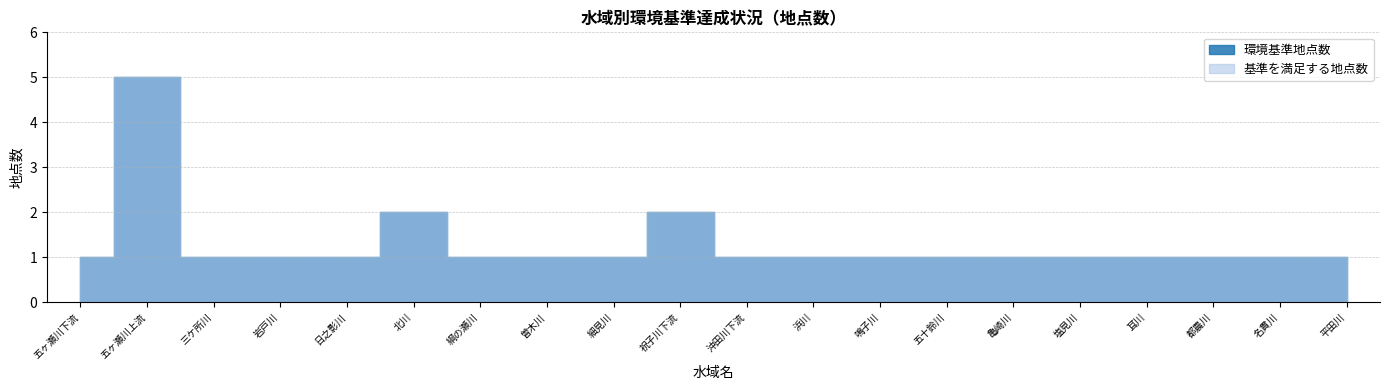

True or false: 基準を満足する地点数 and 環境基準地点数 intersect in this chart.

False